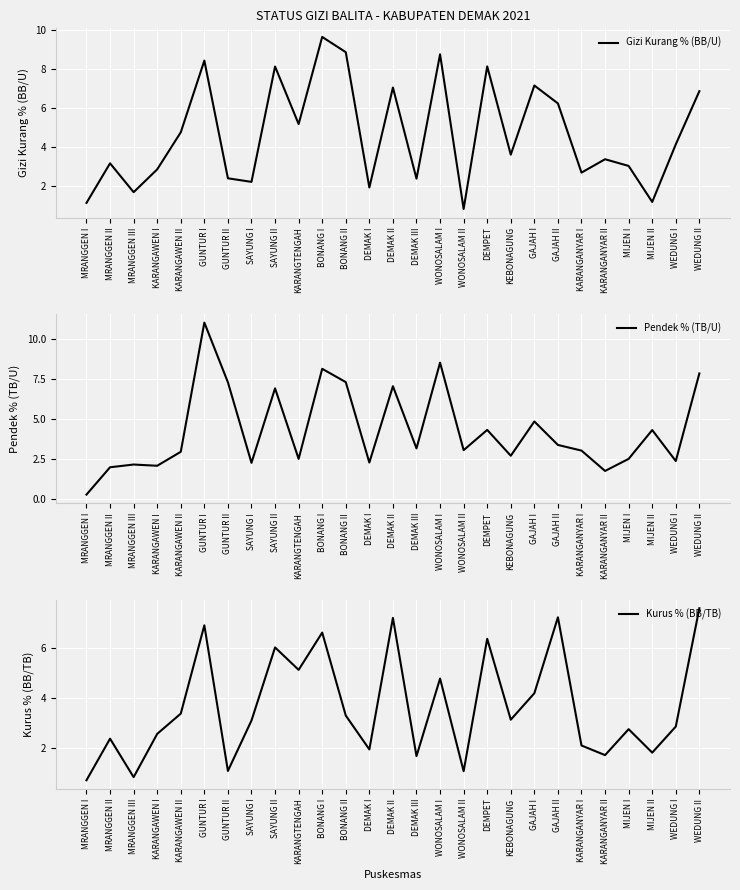

How many times do Gizi Kurang % (BB/U) and Pendek % (TB/U) cross each other?

13